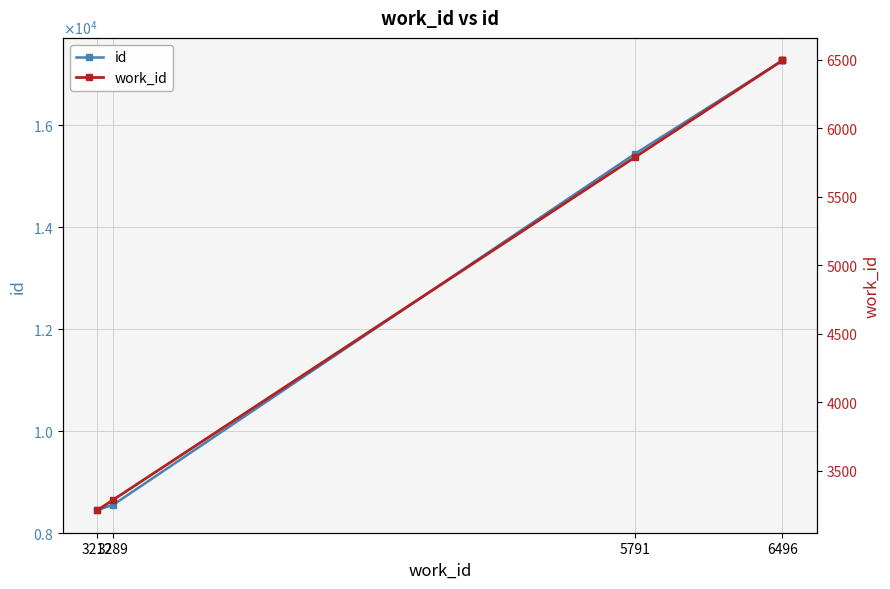

What is the difference between the highest and lowest values at 3212?

5229